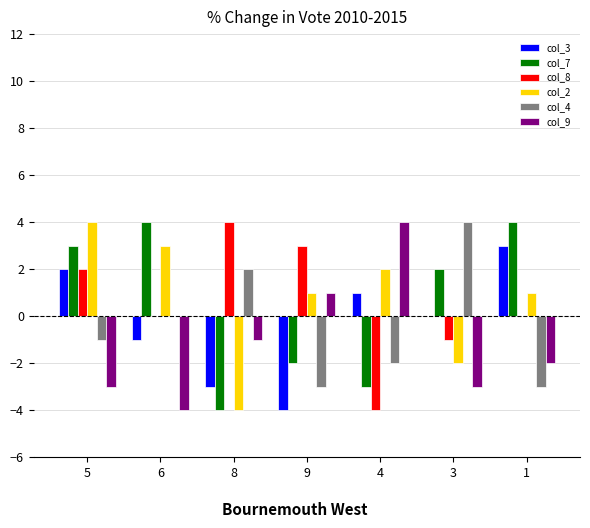

What is the difference between the col_9 values at 3 and 1?

1